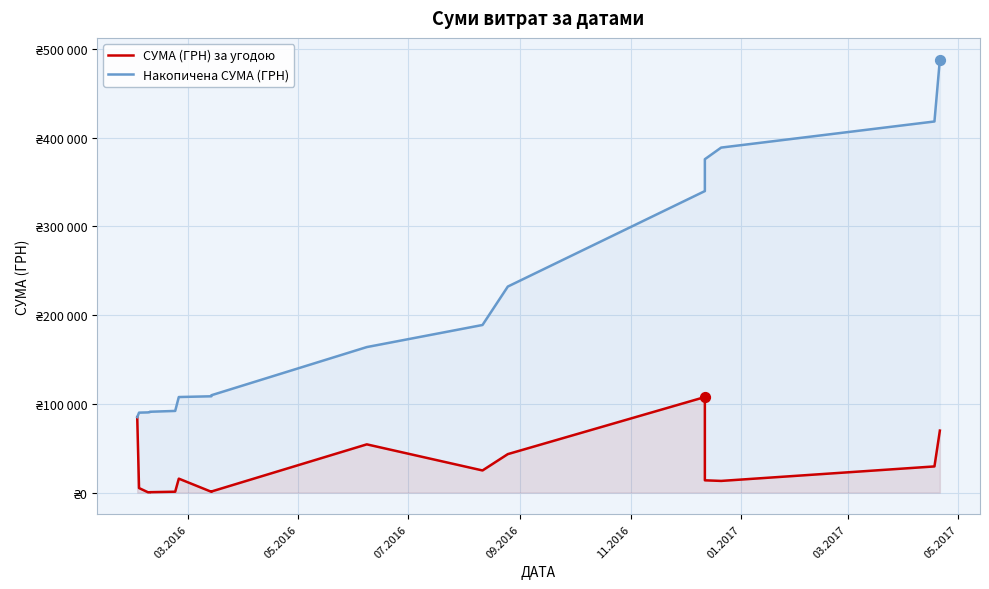

Which series has the largest Y range (max minus min)?

Накопичена СУМА (ГРН)